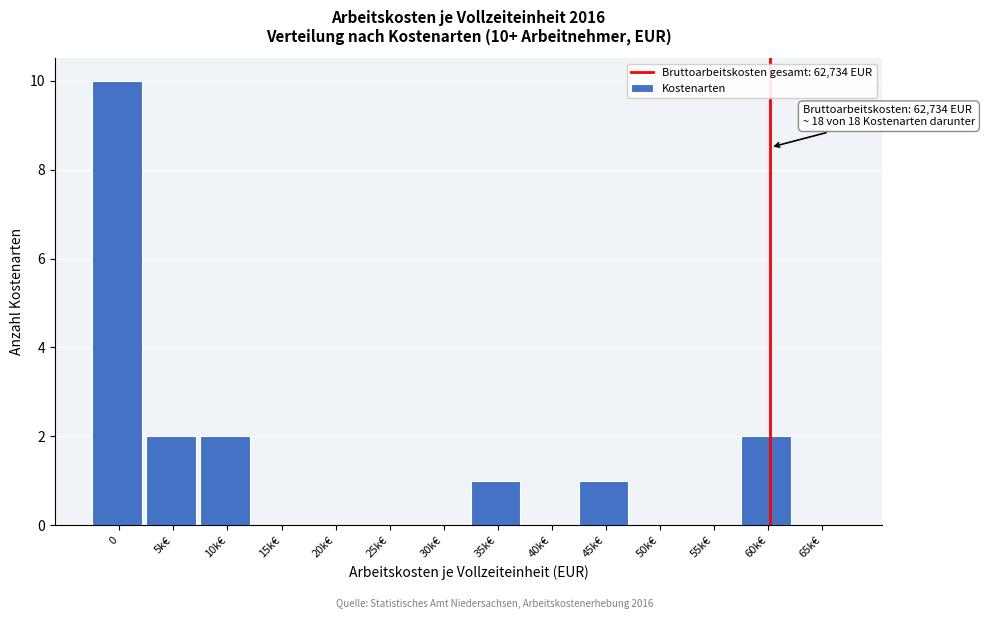

Reading left to right, list all the values displayed in this chart.

0=10	5k€=2	10k€=2	15k€=0	20k€=0	25k€=0	30k€=0	35k€=1	40k€=0	45k€=1	50k€=0	55k€=0	60k€=2	65k€=0